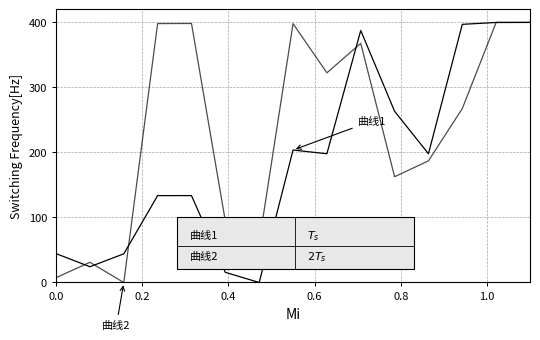

Does the chart display data point markers on the line(s)?

No